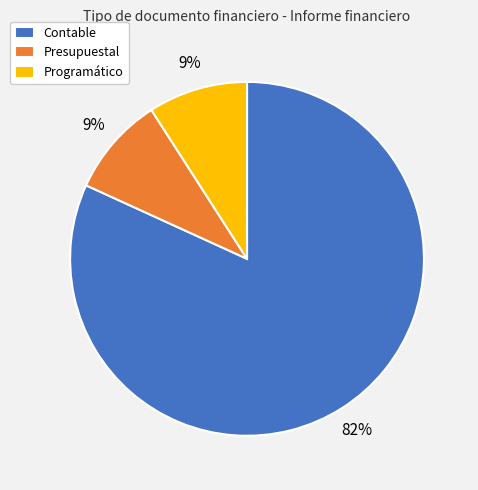

Do Presupuestal and Programático together represent more than half of the pie?

No